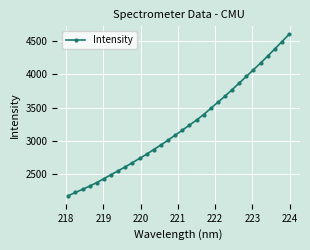

What is the value of the 15th point from the left?

3010.6